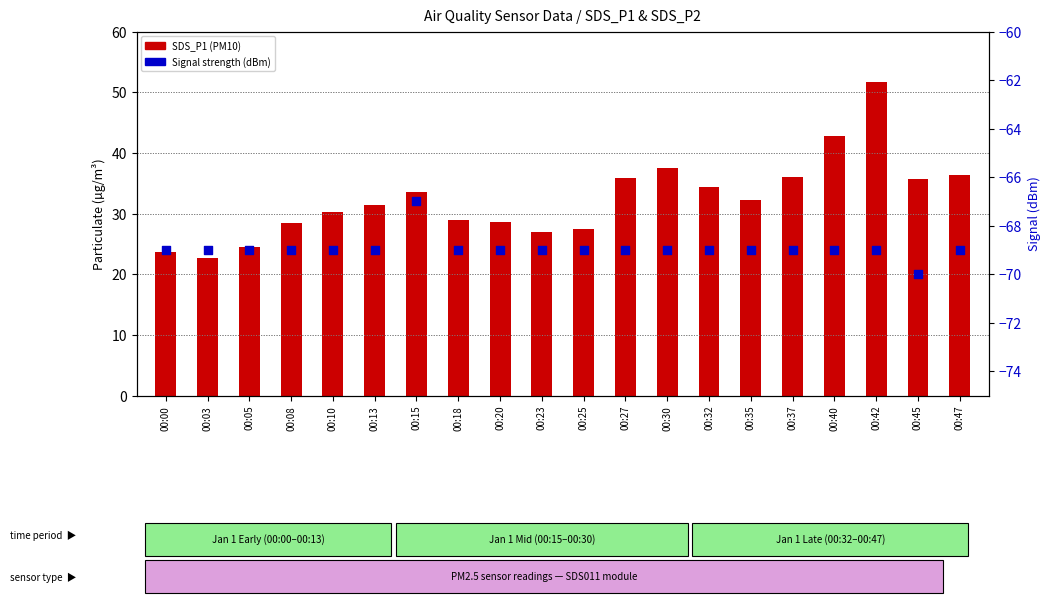

Which series contains the highest Y value?

SDS_P1